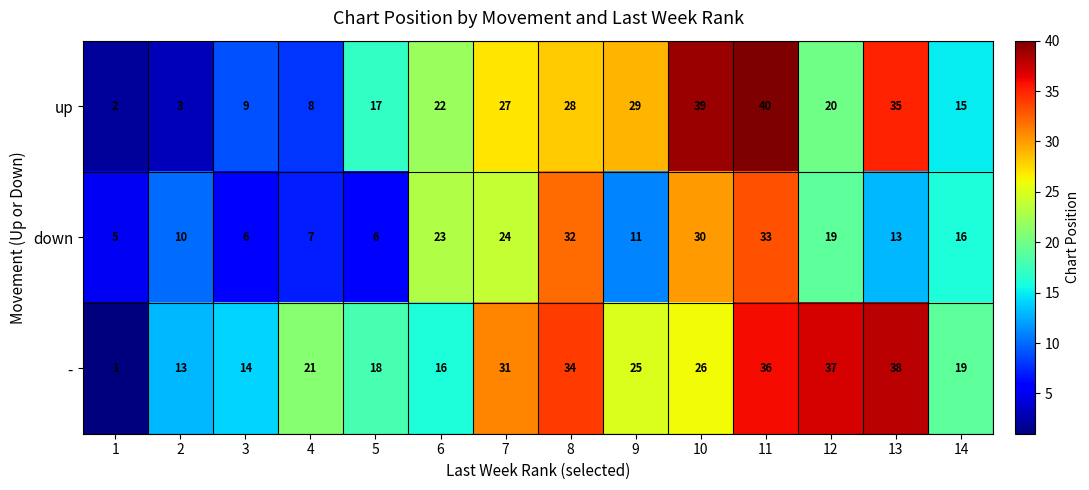

What is the difference between the - values at 6 and 12?

21